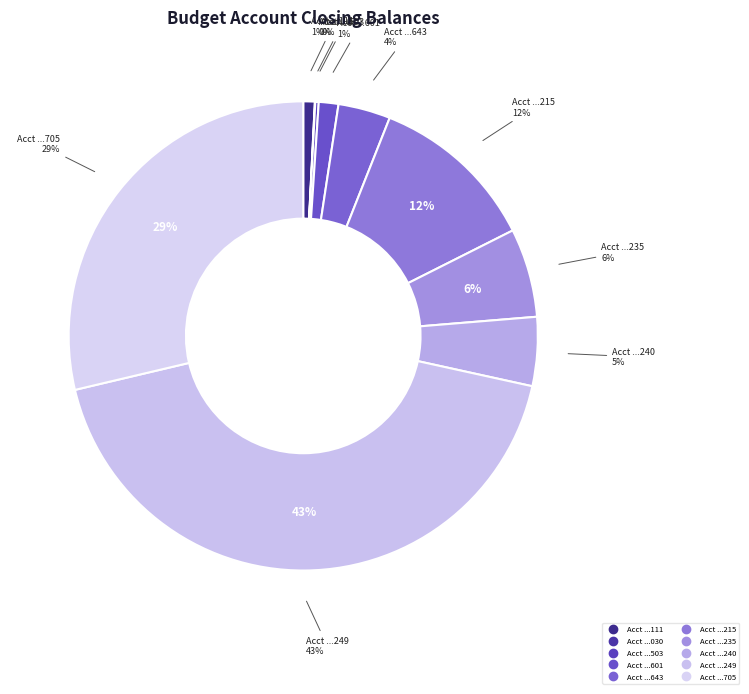

What is the ratio of the value at 20215001100000150 to the value at 20235118100000150?

1.9